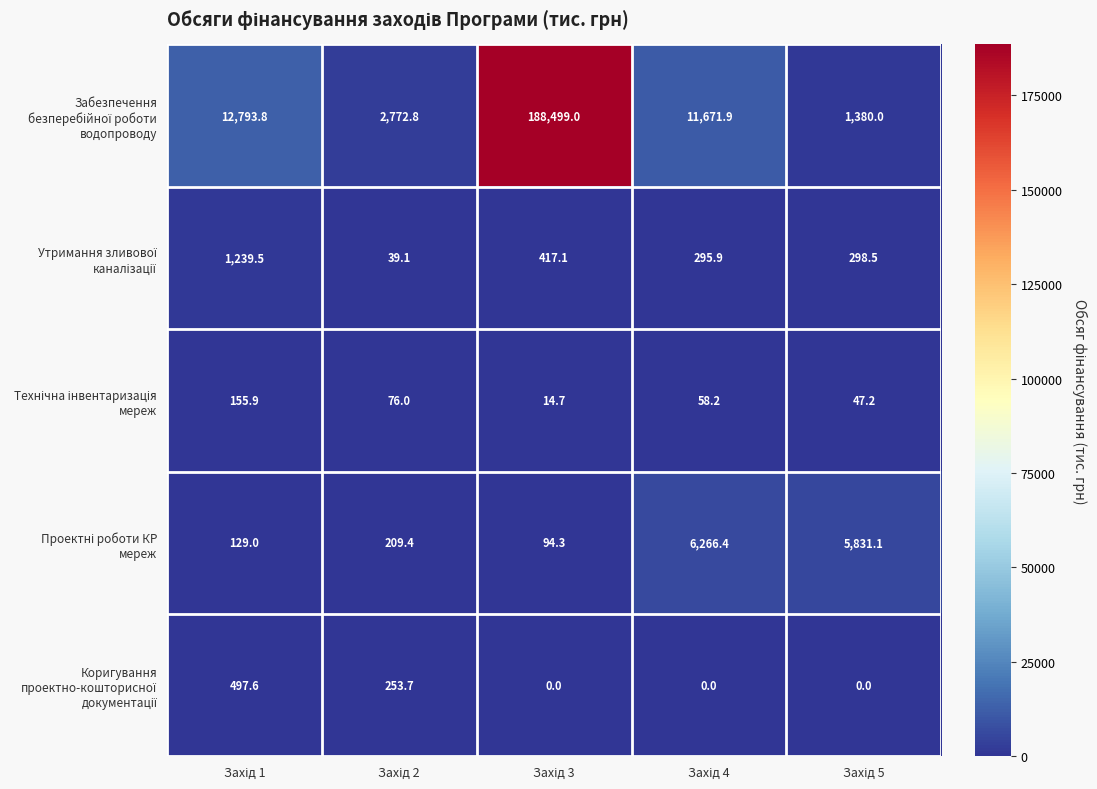

What is the maximum value shown in the chart?

188499.0